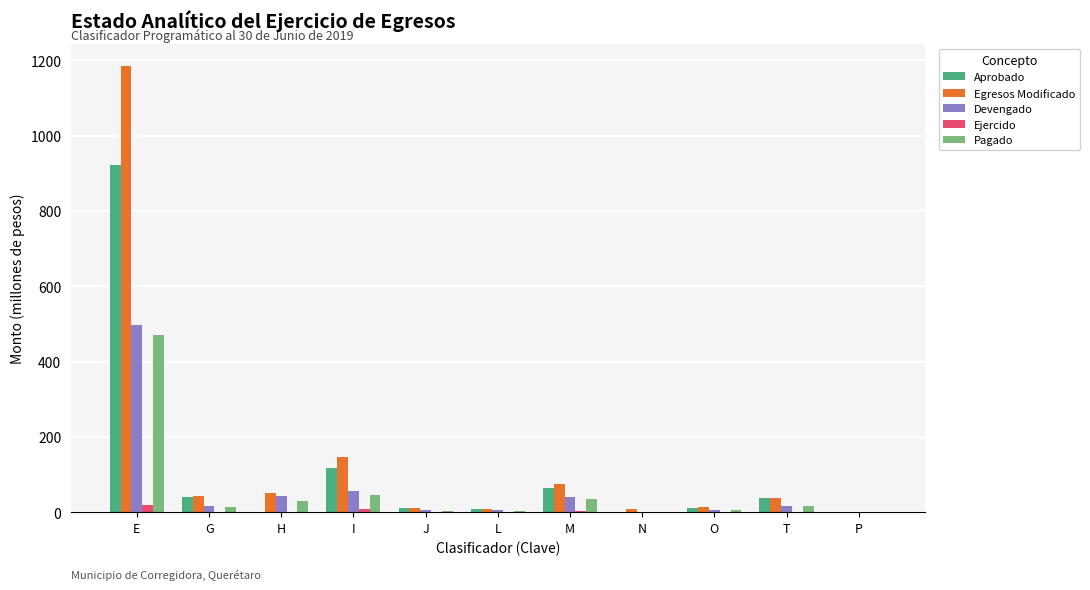

Is it true that Pagado equals 29.2 at H?

True